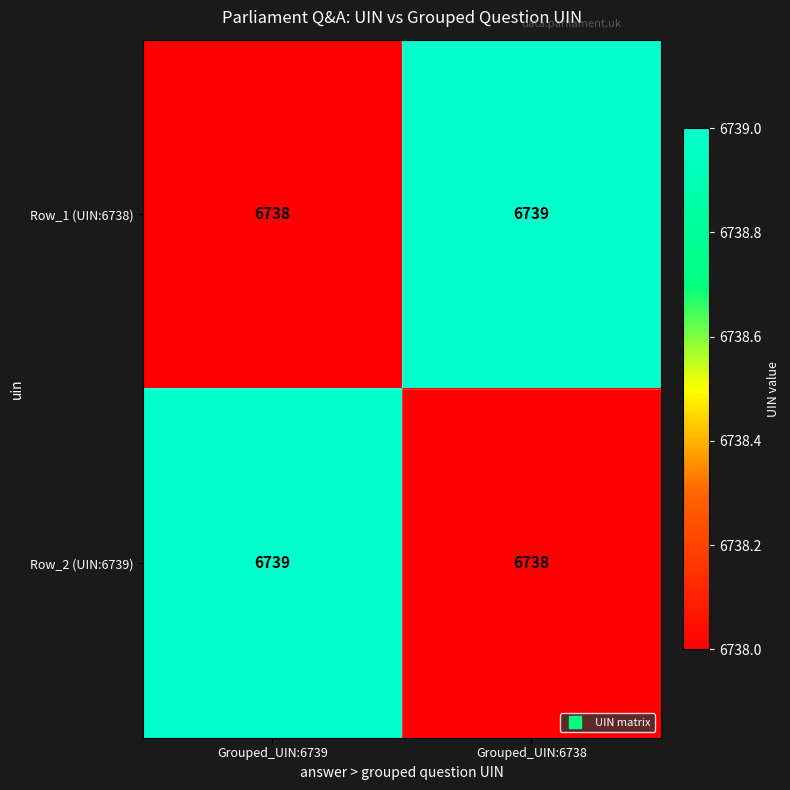

What is the spread (max minus min) of values at Grouped_UIN:6739?

1